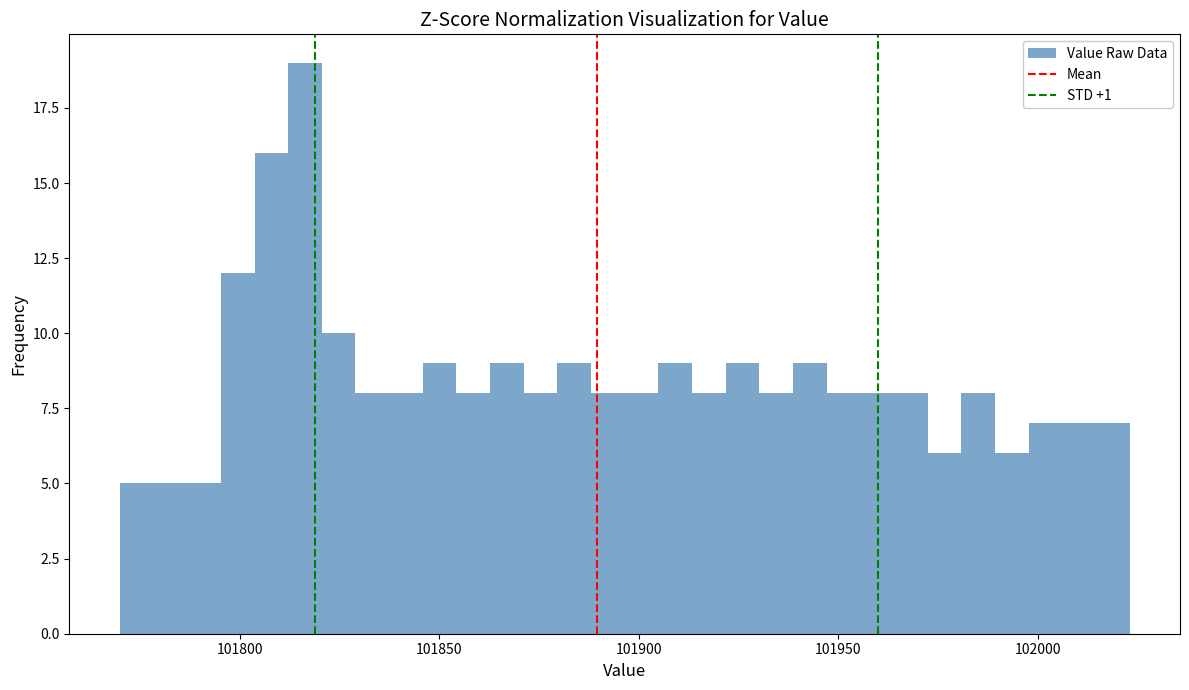

Read against the x-axis, roughly where is the centre of the tallest bar?

101815